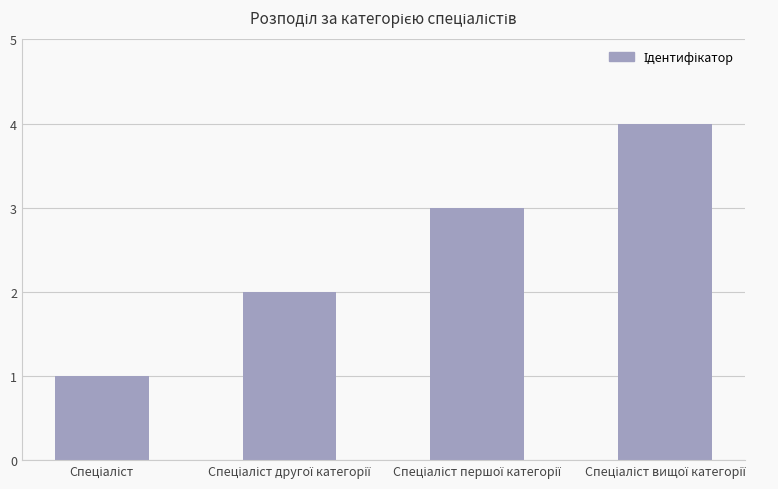

What is the difference between the maximum and minimum values?

3